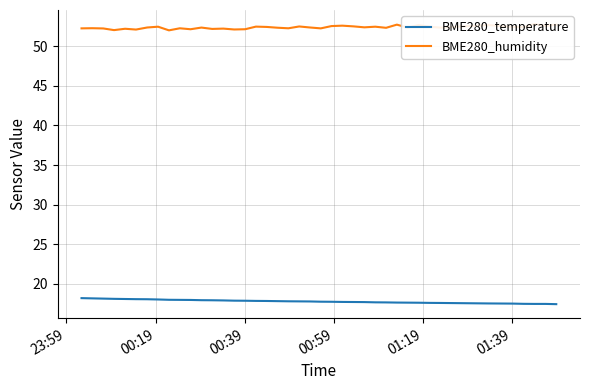

Reading left to right, what are all the values shown in this chart?

BME280_temperature: 18.2	18.2	18.1	18.1	18.1	18.1	18.1	18.0	18.0	18.0	18.0	17.9	17.9	17.9	17.9	17.9	17.9	17.9	17.8	17.8	17.8	17.8	17.8	17.8	17.7	17.7	17.7	17.7	17.7	17.6	17.6	17.6	17.6	17.6	17.5	17.5	17.5	17.5	17.5	17.4
BME280_humidity: 52.2	52.3	52.2	52.0	52.2	52.1	52.4	52.5	52.0	52.3	52.1	52.4	52.2	52.2	52.1	52.1	52.5	52.4	52.3	52.3	52.5	52.4	52.2	52.5	52.6	52.5	52.4	52.5	52.3	52.7	52.3	52.7	52.5	52.3	52.7	52.4	52.4	52.8	52.6	52.7